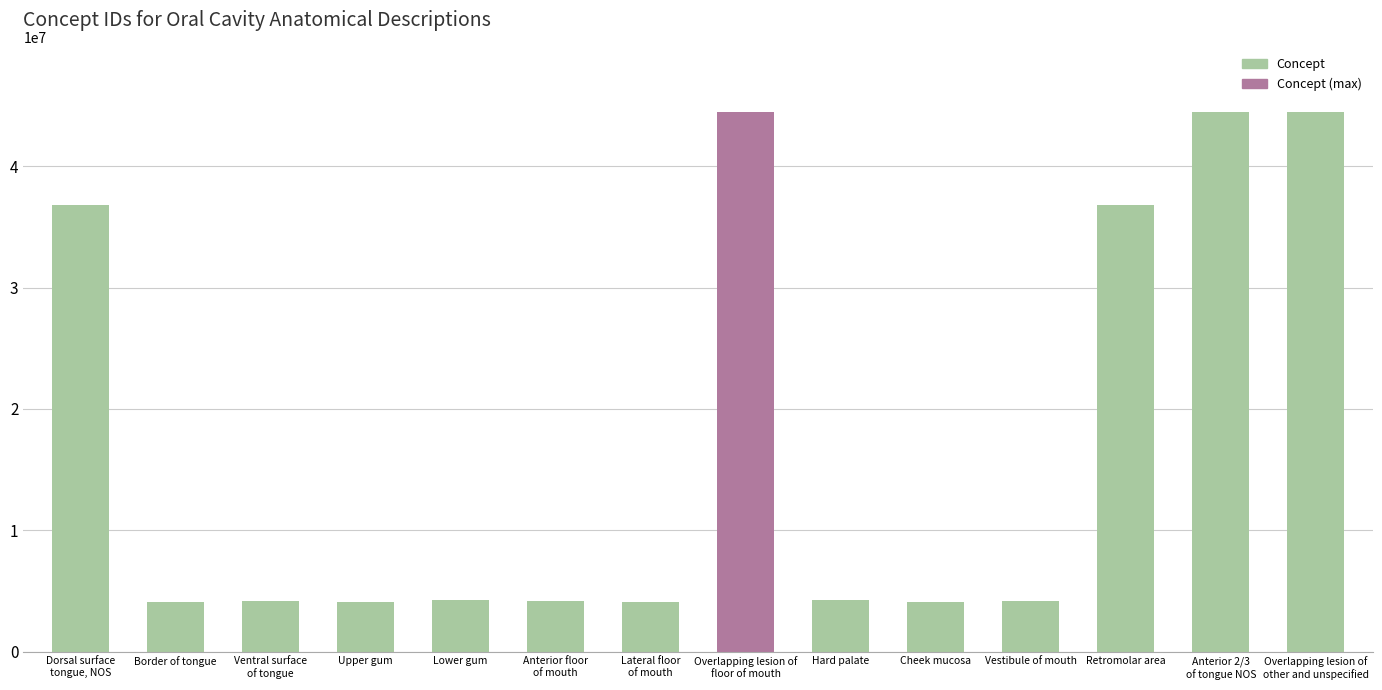

What is the average value?

17447392